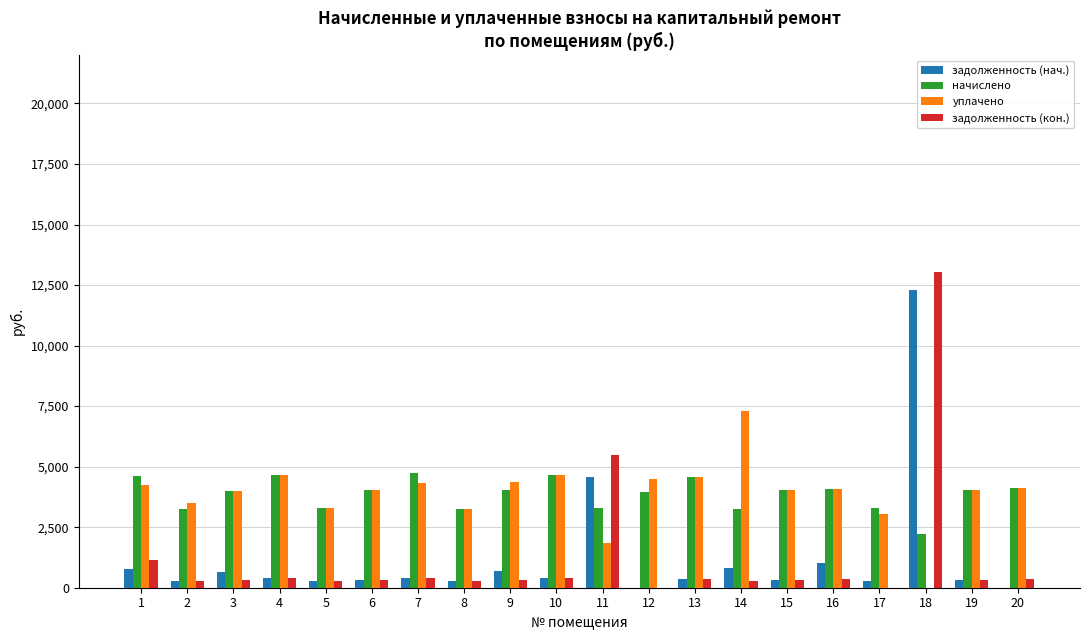

What are all the series names shown in the legend?

задолженность (нач.), начислено, уплачено, задолженность (кон.)